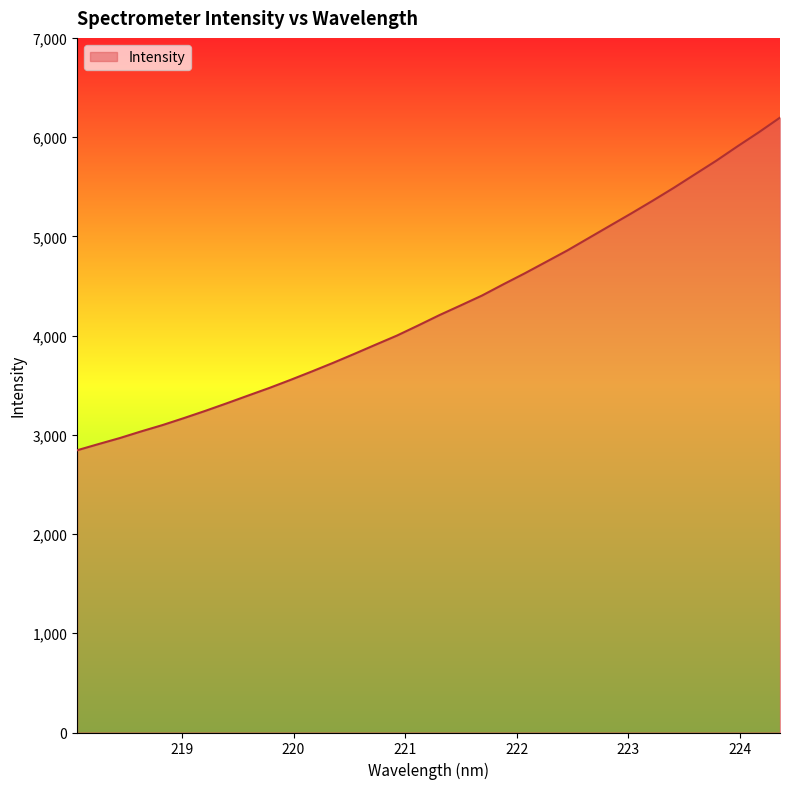

What is the smallest value displayed?

2844.4